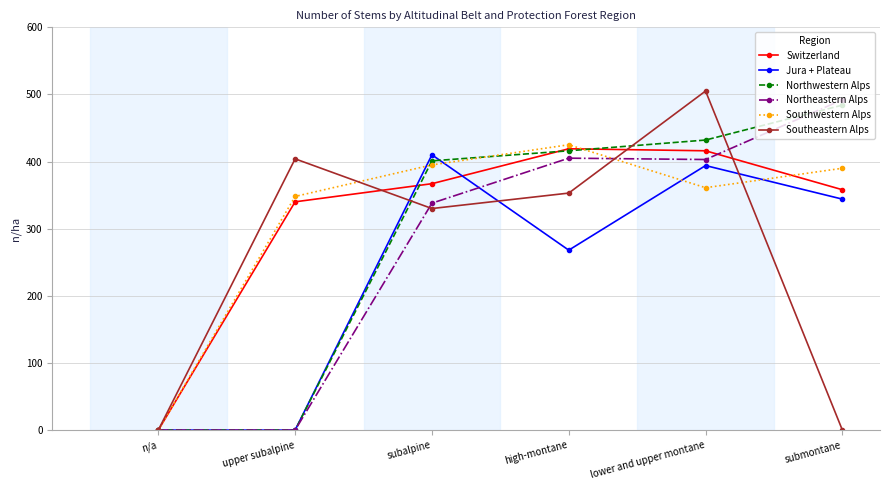

After their last crossing, which series has the higher values: Southwestern Alps or Switzerland?

Southwestern Alps